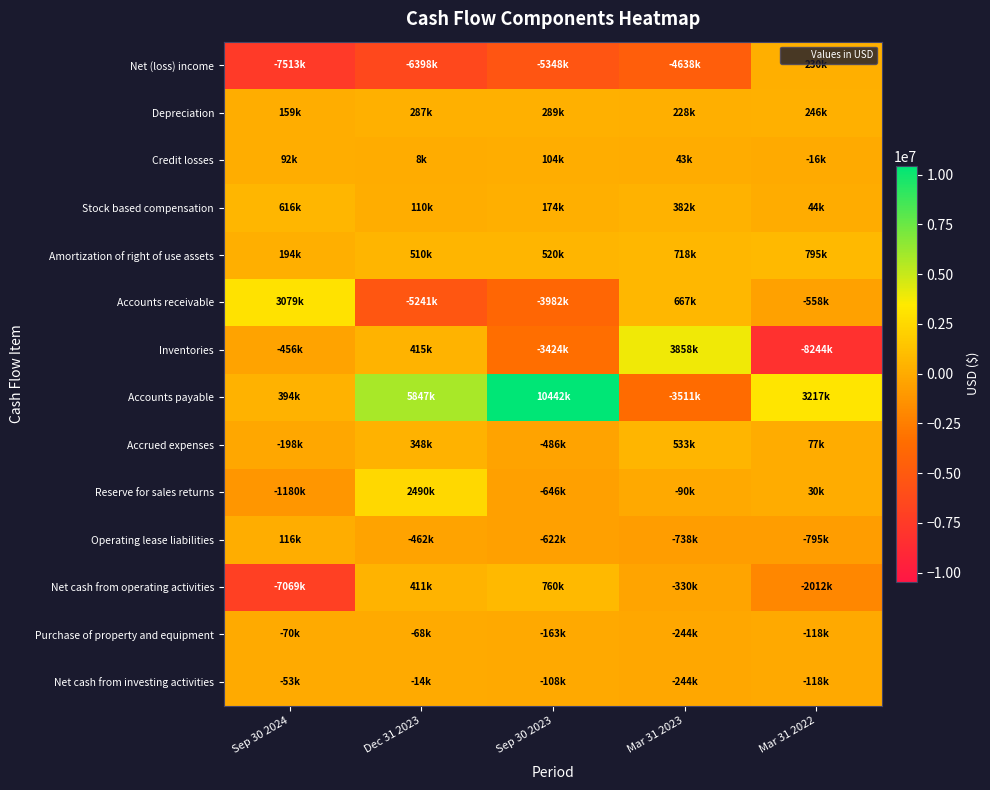

What is the total value across all series at Mar 31 2023?

-3366000